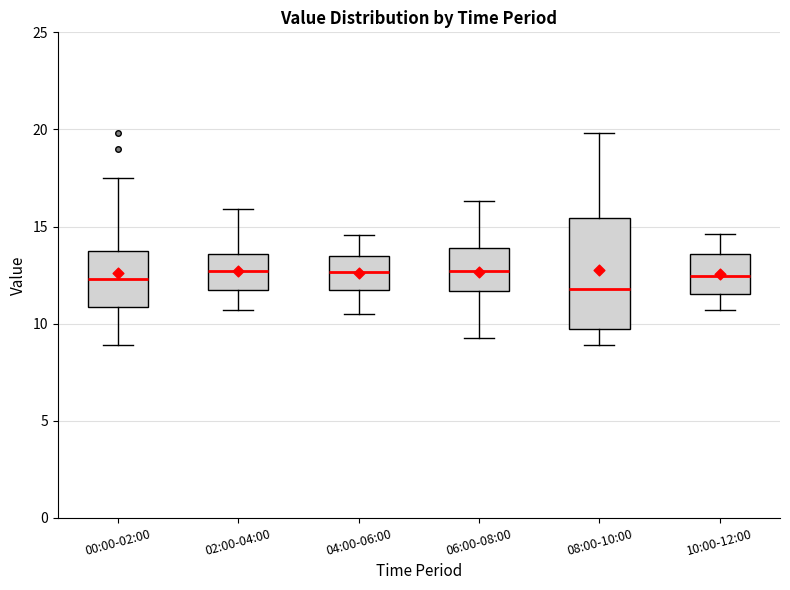

Comparing the boxes themselves (not the whiskers), which one is the tallest?

08:00-10:00